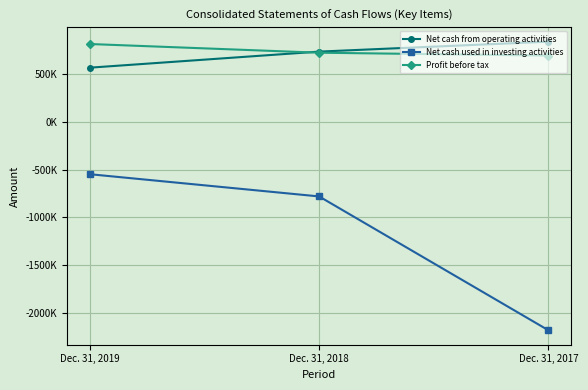

What are all the series names shown in the legend?

Net cash from operating activities, Net cash used in investing activities, Profit before tax